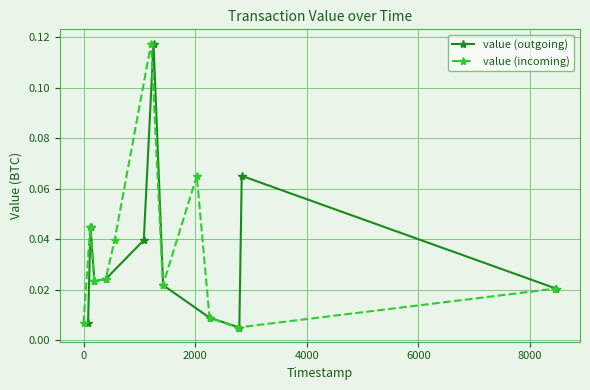

How many interior local peaks does the value (outgoing) series have?

3